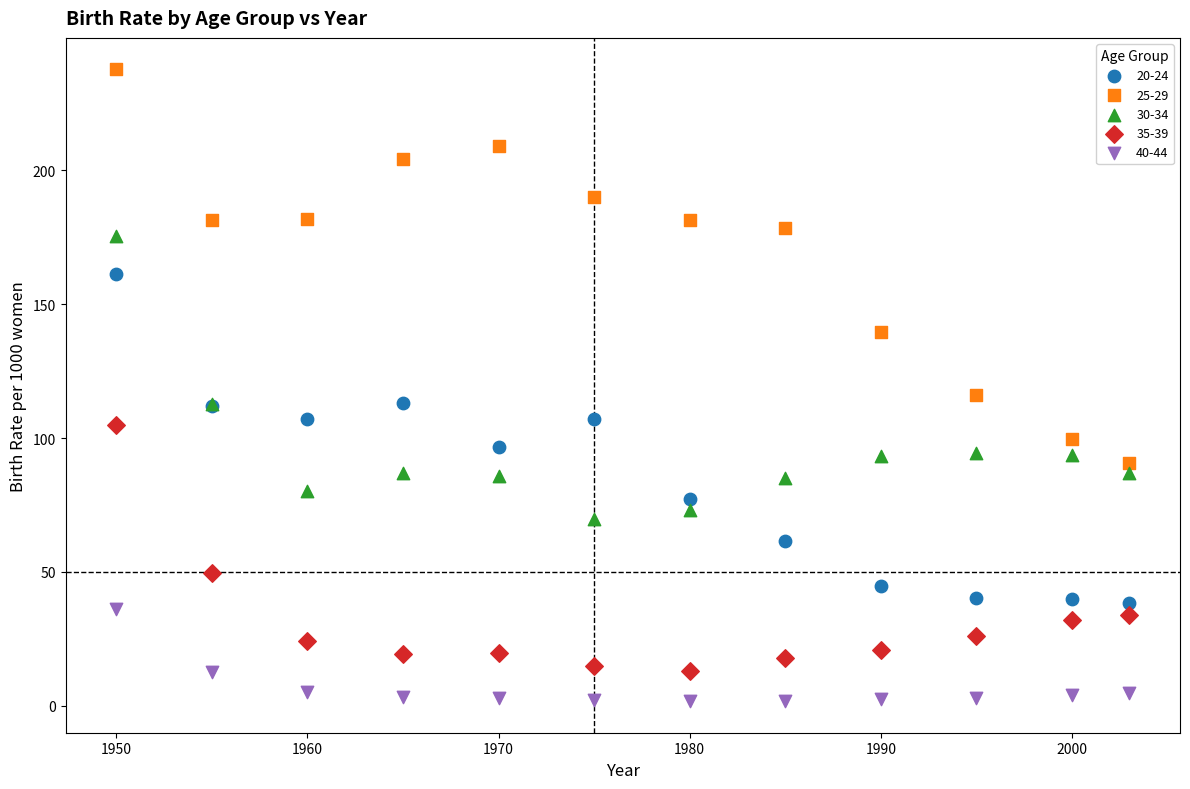

Which series has the widest spread of Y values?

25-29